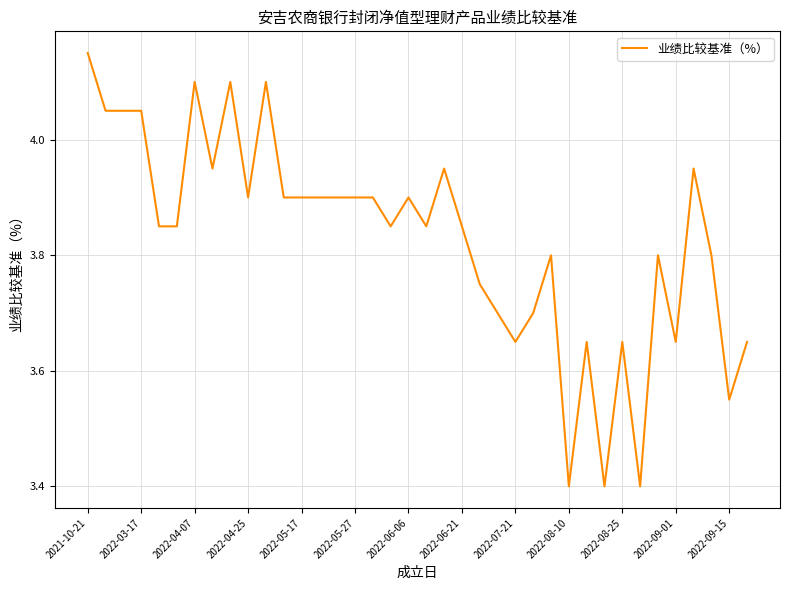

True or false: there are more than 0 points higher than both neighbors.

True